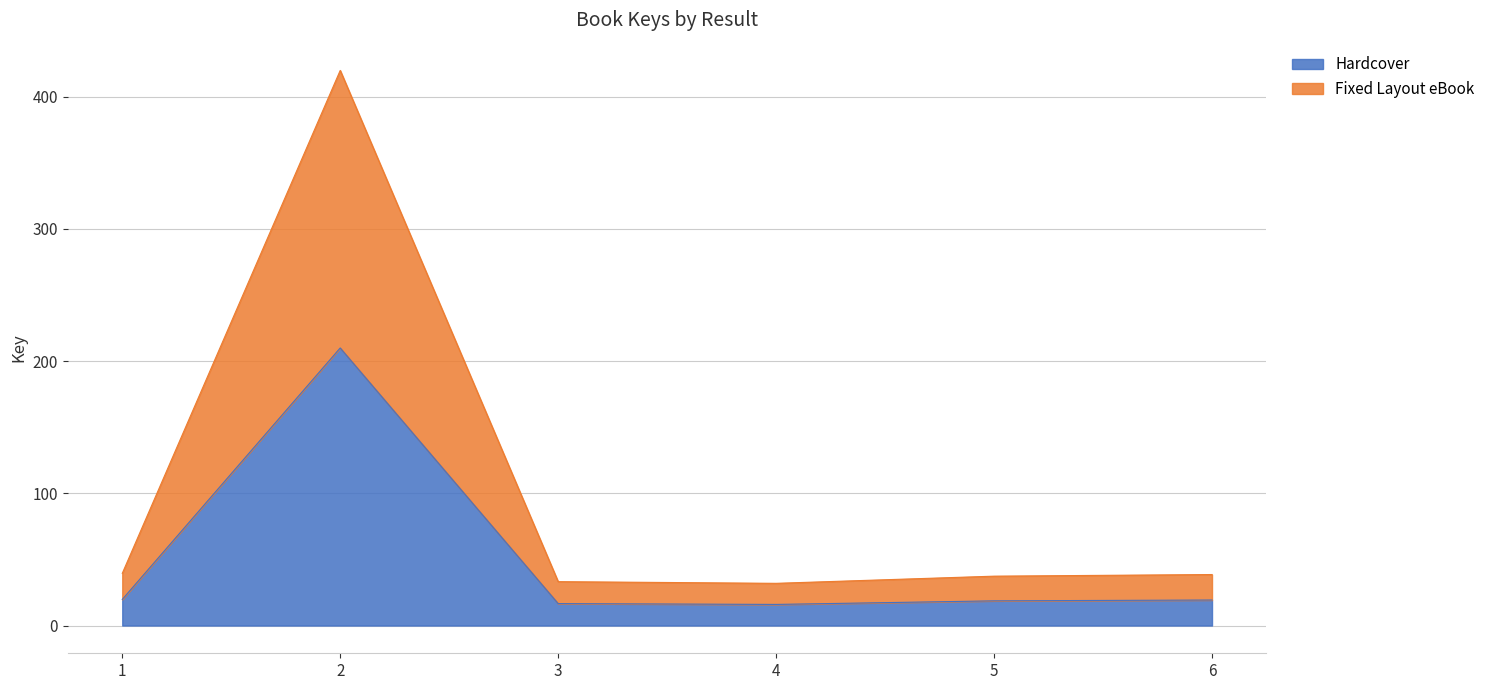

What is the average value of the Hardcover series?

50.0